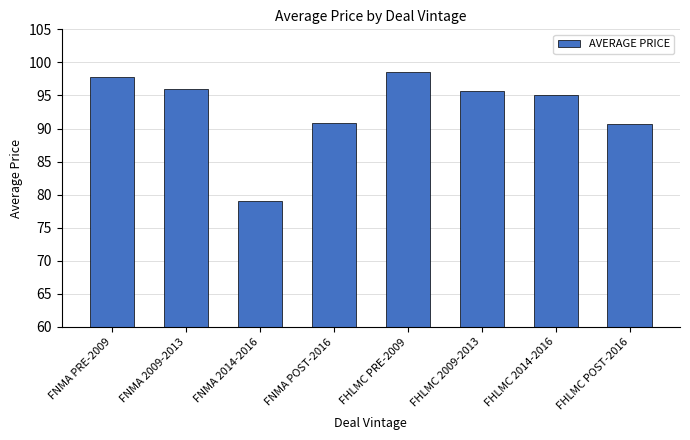

Approximately how many times larger is the value at FNMA PRE-2009 compared to FNMA POST-2016?

1.1